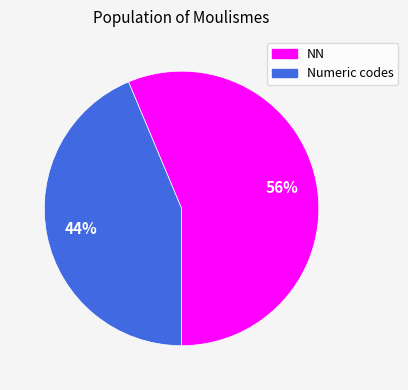

Does any single category account for the majority?

Yes